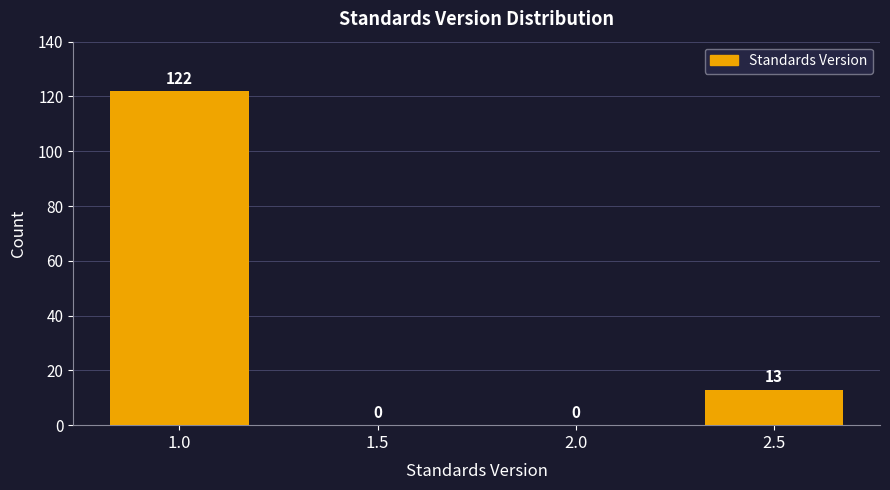

Reading left to right, list every bar in this chart as the range it spans on the x-axis followed by its height.

0.75 to 1.25: 122
1.25 to 1.75: 0
1.75 to 2.25: 0
2.25 to 2.75: 13